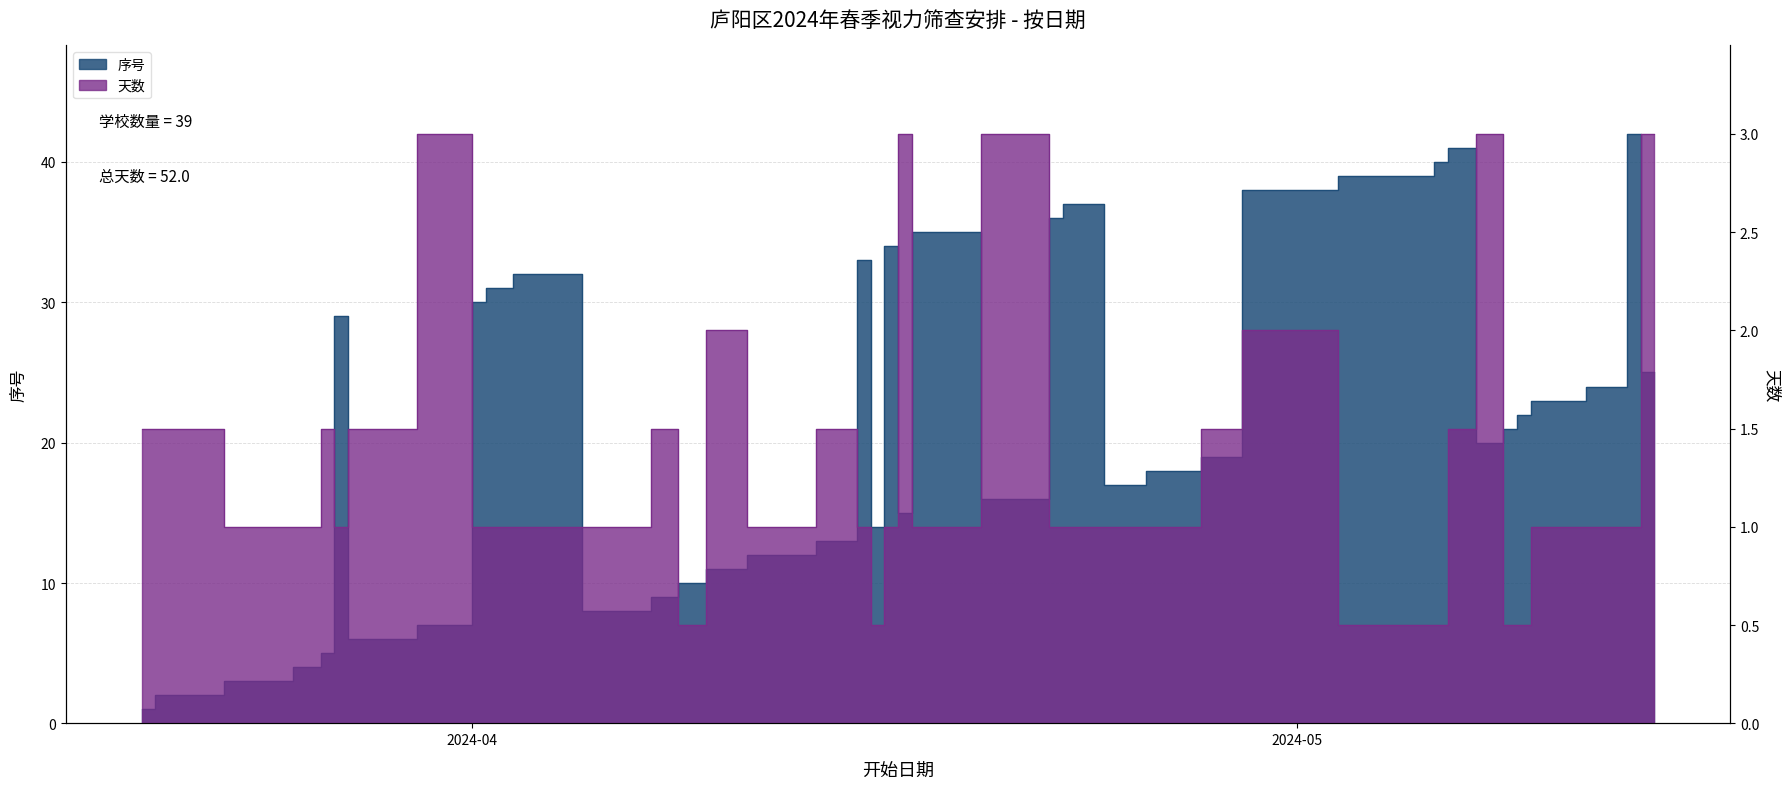

Which label corresponds to the smallest value in the chart?

2024-04-09